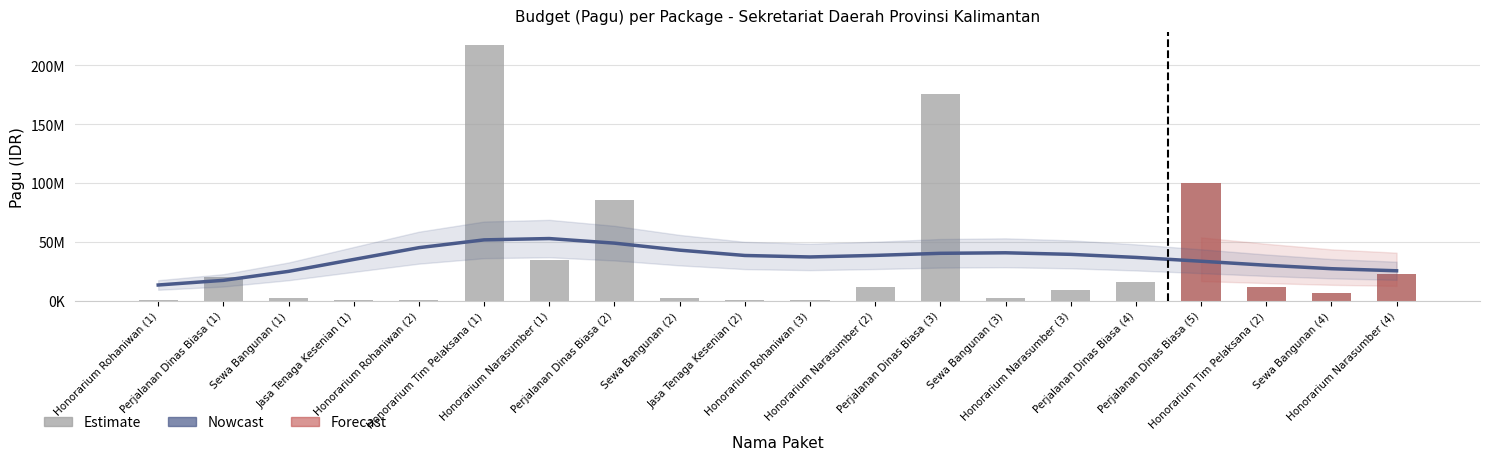

List the labels in order of value, largest first.

Honorarium Tim Pelaksana (1), Perjalanan Dinas Biasa (3), Perjalanan Dinas Biasa (5), Perjalanan Dinas Biasa (2), Honorarium Narasumber (1), Honorarium Narasumber (4), Perjalanan Dinas Biasa (1), Perjalanan Dinas Biasa (4), Honorarium Tim Pelaksana (2), Honorarium Narasumber (2), Honorarium Narasumber (3), Sewa Bangunan (4), Sewa Bangunan (1), Sewa Bangunan (2), Sewa Bangunan (3), Honorarium Rohaniwan (1), Jasa Tenaga Kesenian (1), Honorarium Rohaniwan (2), Jasa Tenaga Kesenian (2), Honorarium Rohaniwan (3)